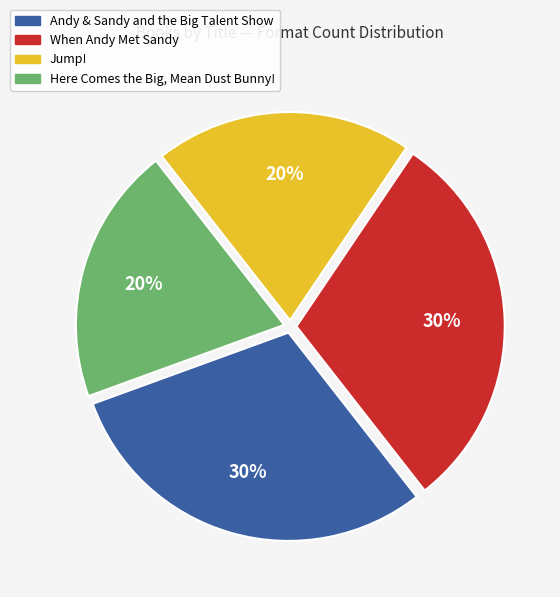

Count the number of slices in the pie.

4